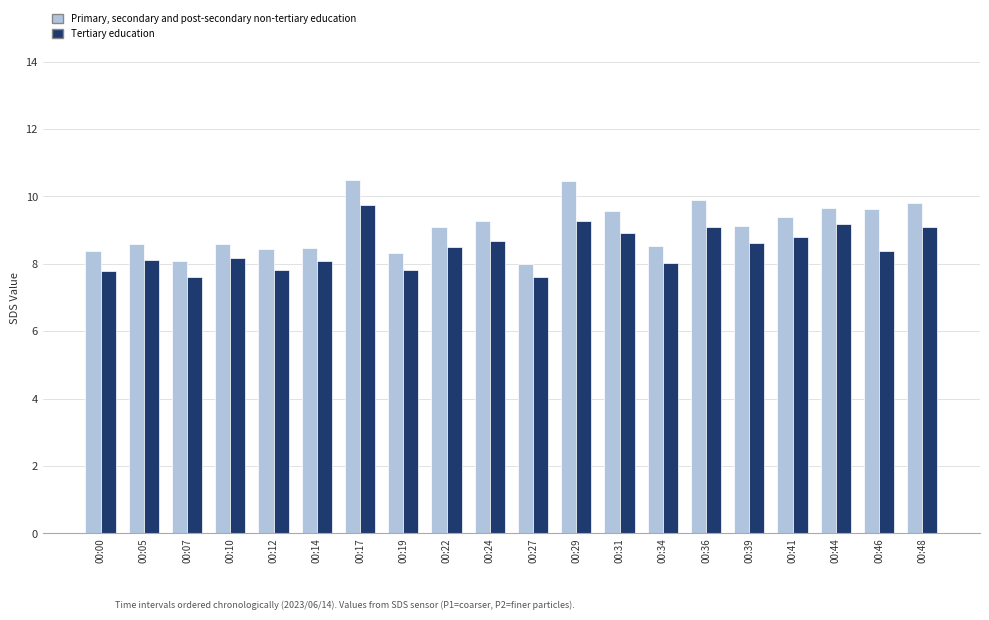

What is the smallest value displayed?

7.6